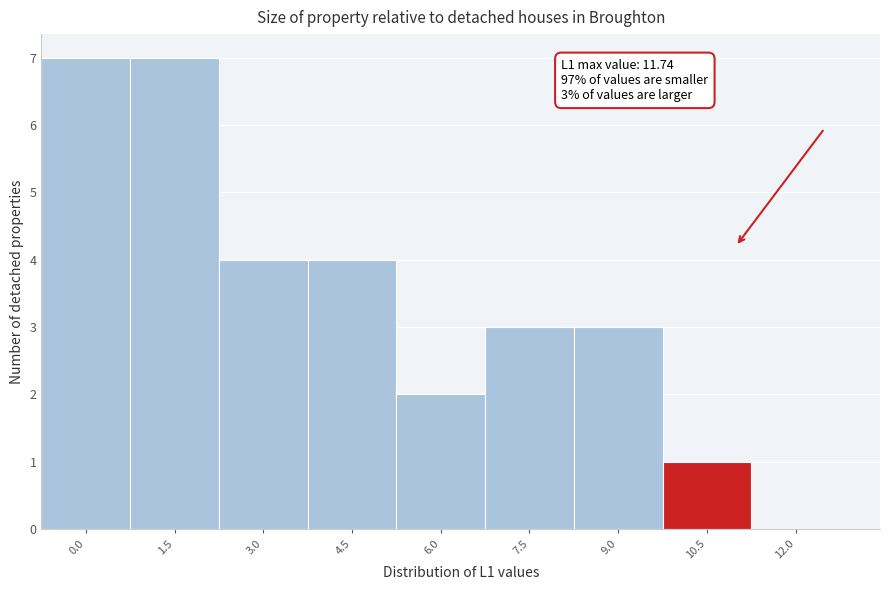

Reading left to right, extract all data points from this chart.

0.0=7	1.5=7	3.0=4	4.5=4	6.0=2	7.5=3	9.0=3	10.5=1	12.0=0